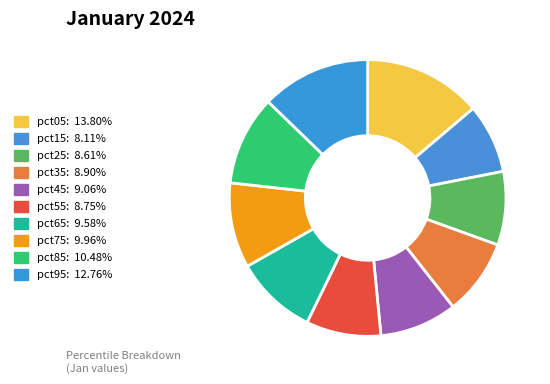

Count the number of slices in the pie.

10